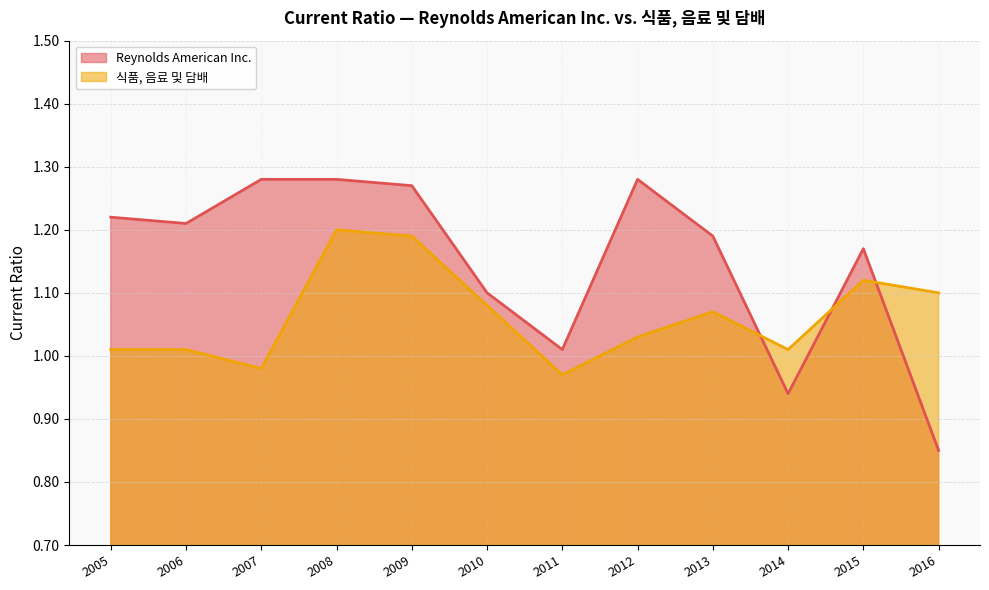

What is the sum of the 식품, 음료 및 담배 values at 2011 and 2010?

2.0